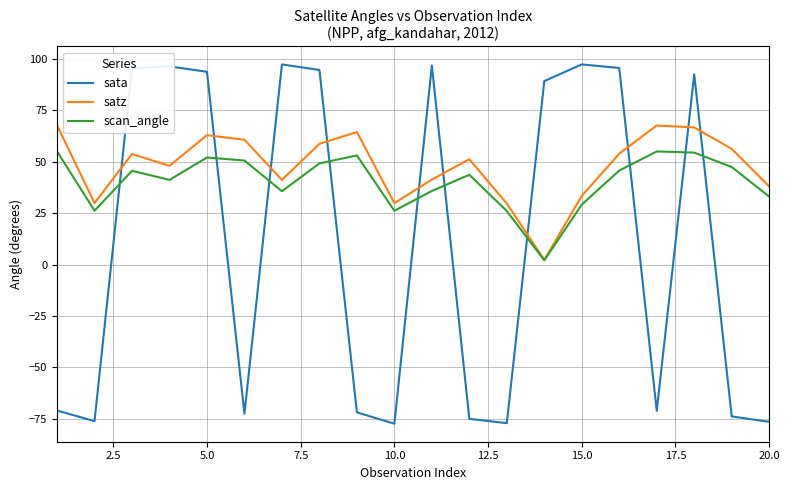

List the series in order of their peak value, lowest first.

scan_angle, satz, sata